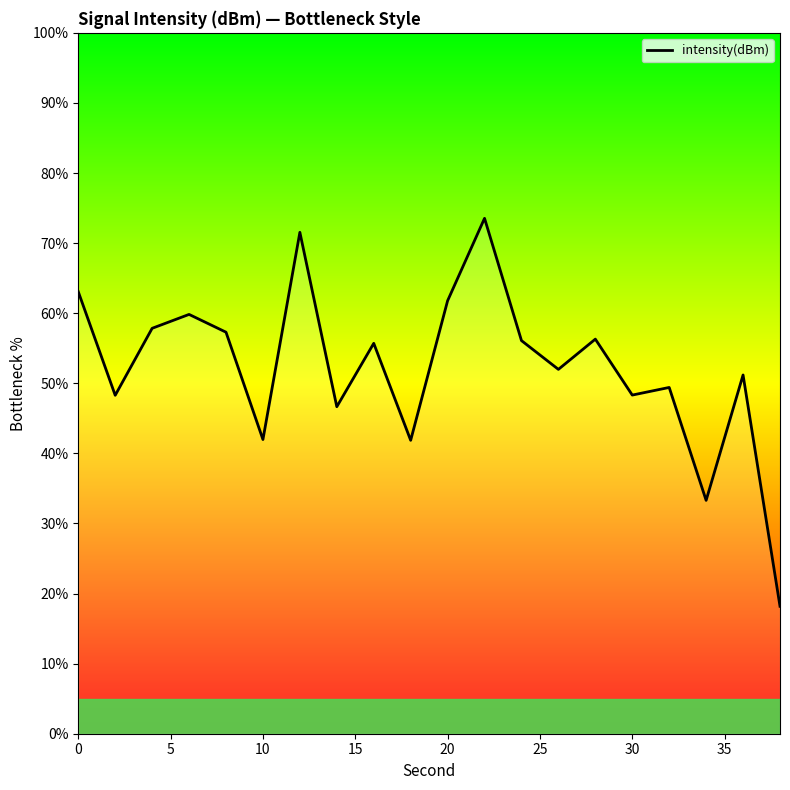

What is the smallest value displayed?

18.2